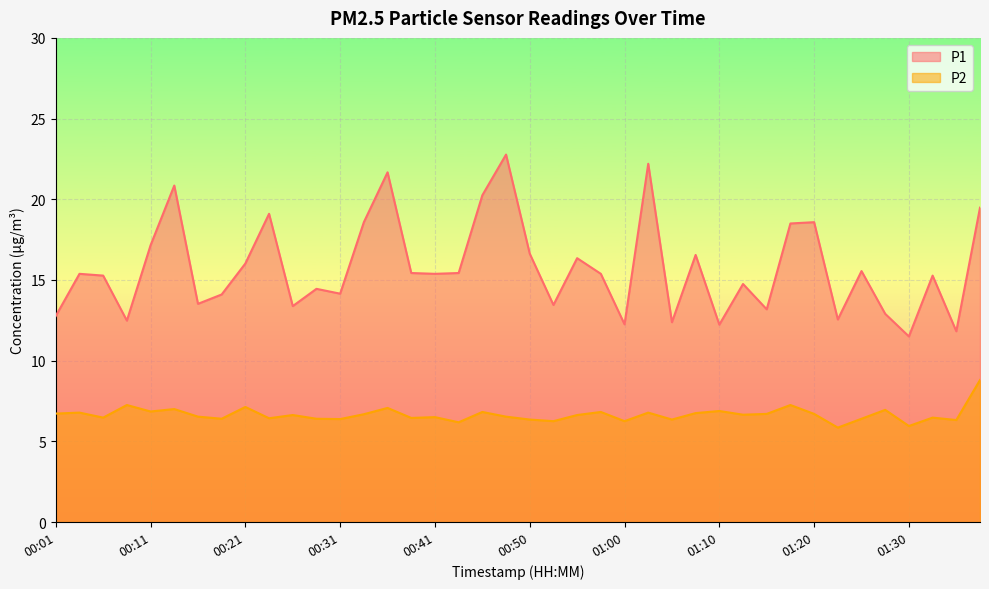

What is the label of the 37th point from the left?

01:30